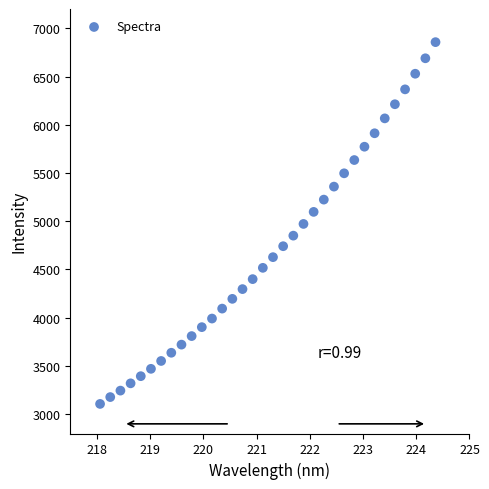

What is the range of Y values (max minus min)?

3749.9